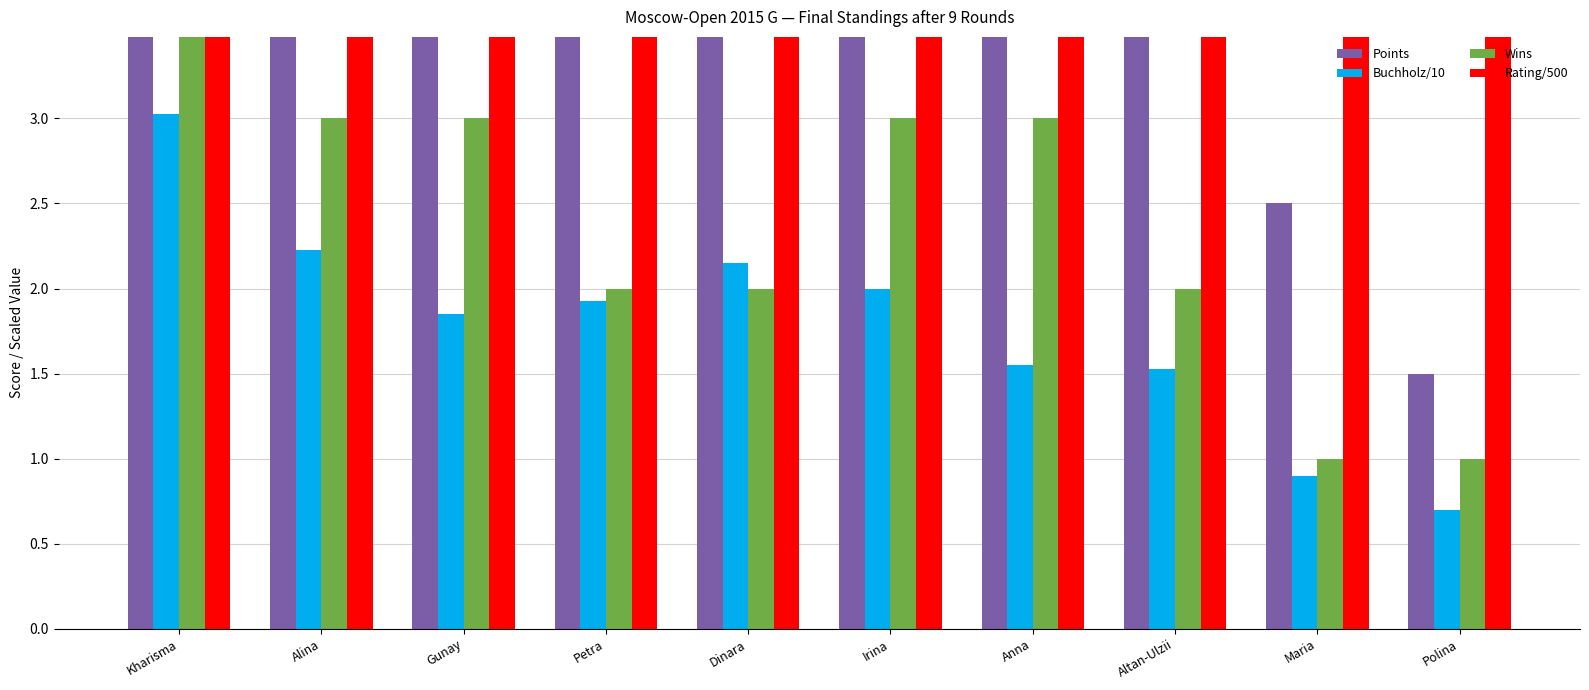

True or false: Wins has a value of 6.0 at Kharisma.

True